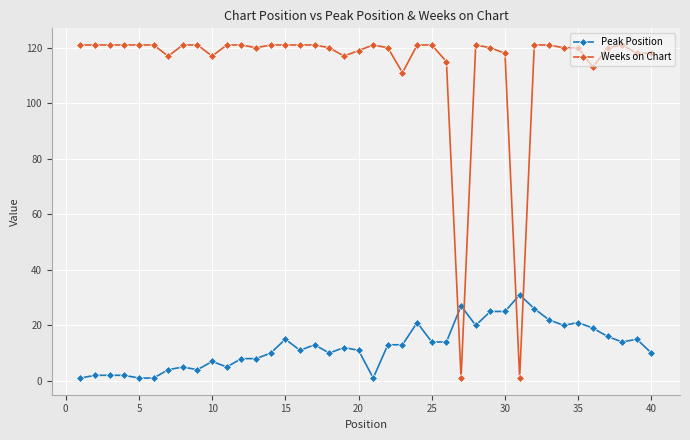

List the series in order of their peak value, lowest first.

Peak Position, Weeks on Chart